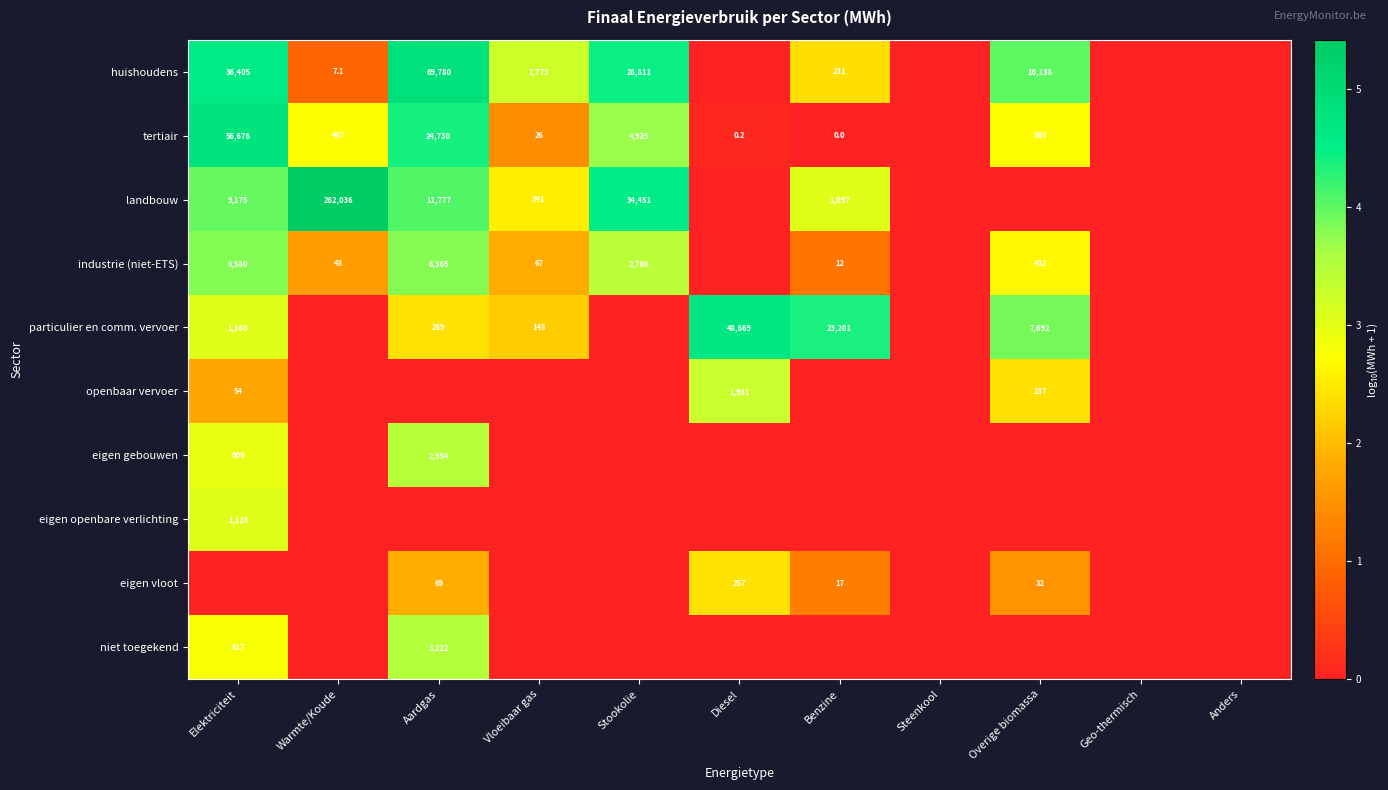

Is it true that industrie (niet-ETS) equals 432.0 at Overige biomassa?

True